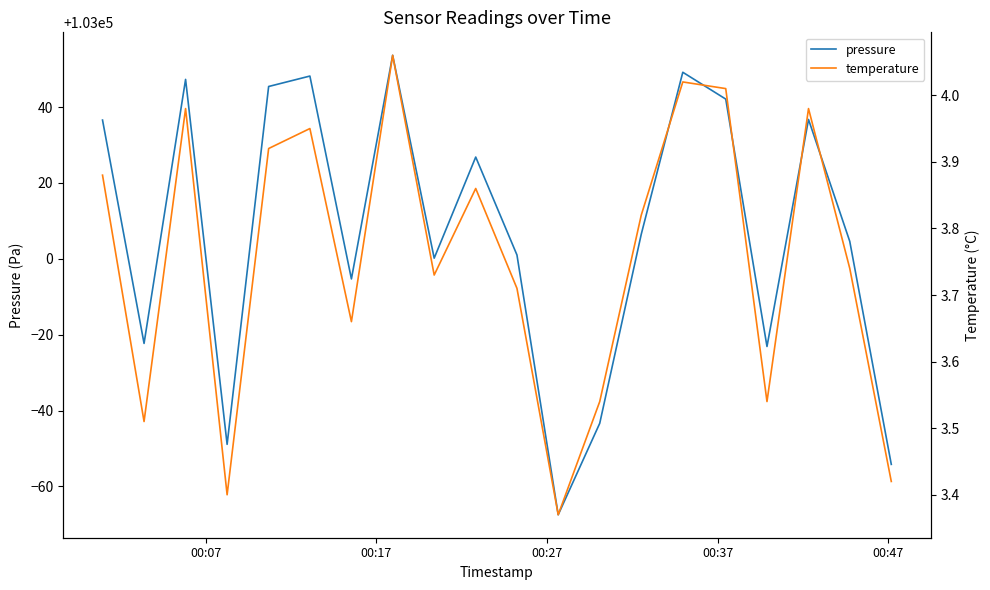

What is the lowest value of the pressure series?

102932.5